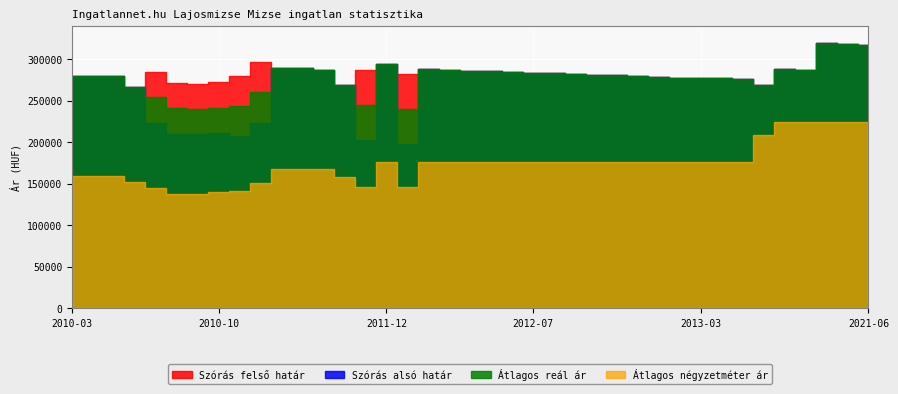

What are all the series names shown in the legend?

Szórás felső határ, Szórás alsó határ, Átlagos reál ár, Átlagos négyzetméter ár